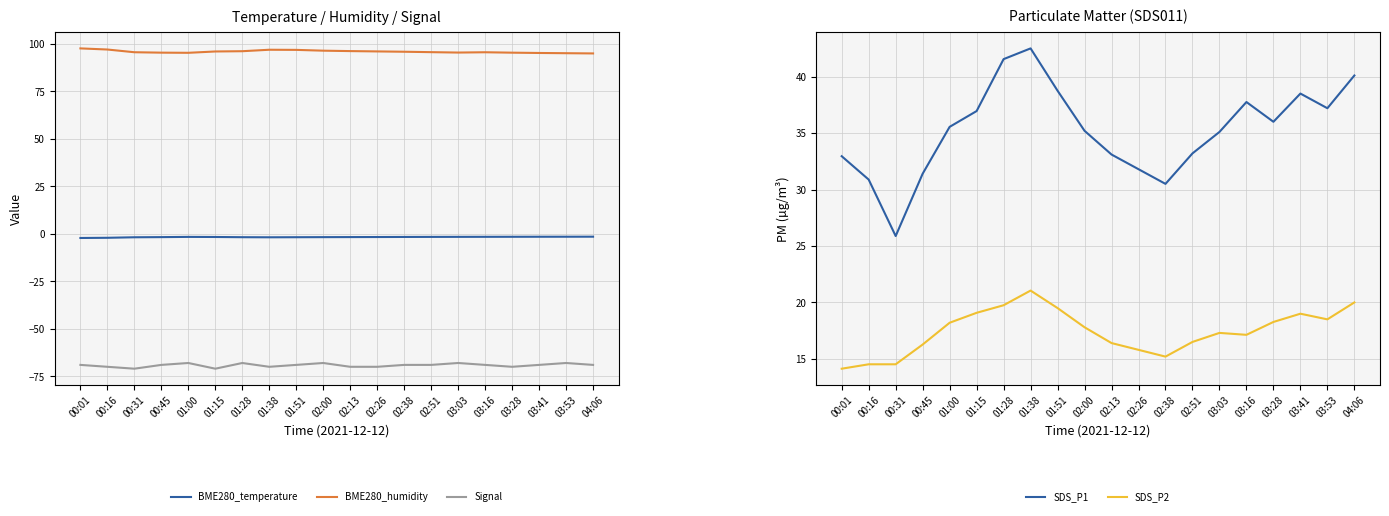

How many series are shown in this chart?

5